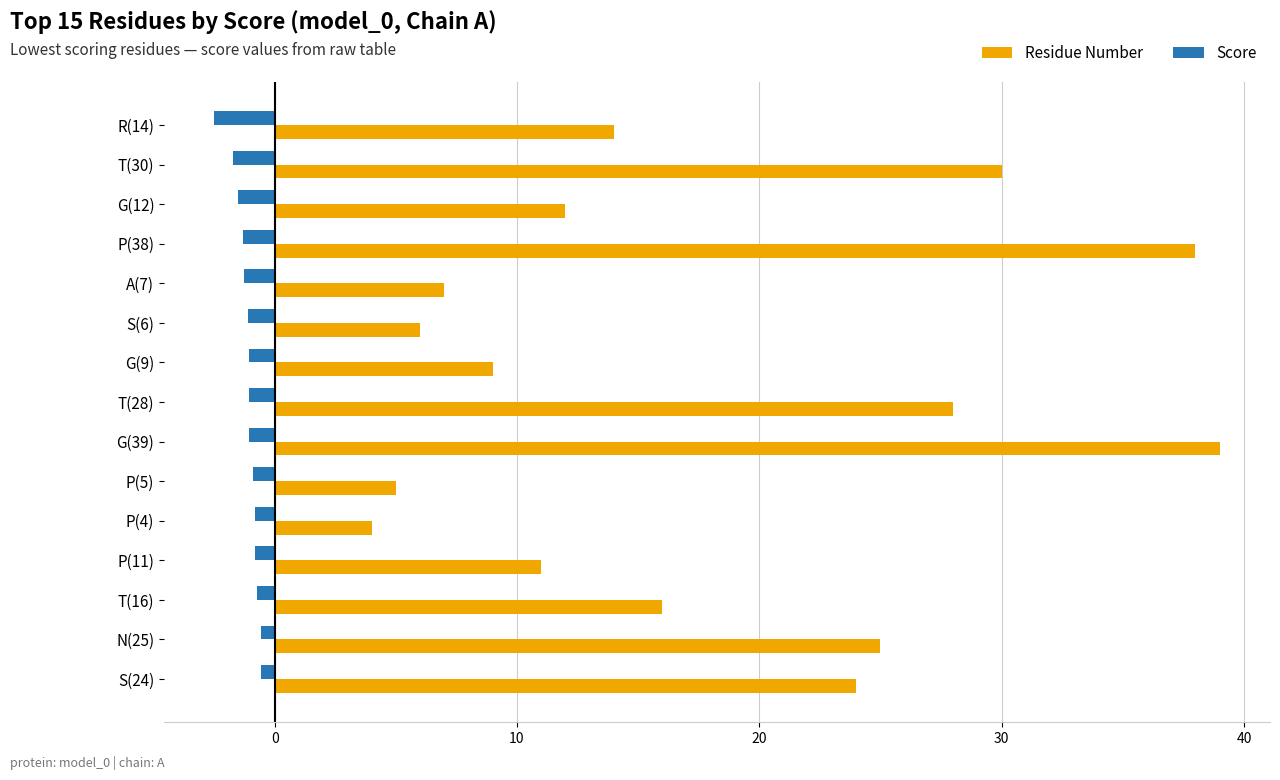

What is the difference between the maximum and second lowest values in the Score series?

1.1